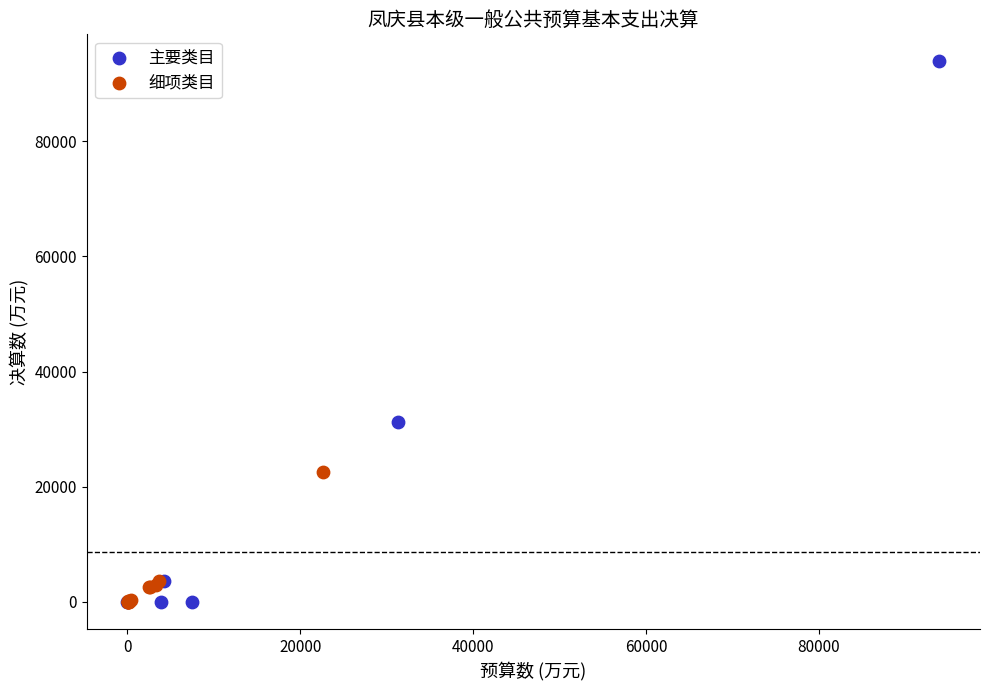

Which series has the largest Y range (max minus min)?

主要类目